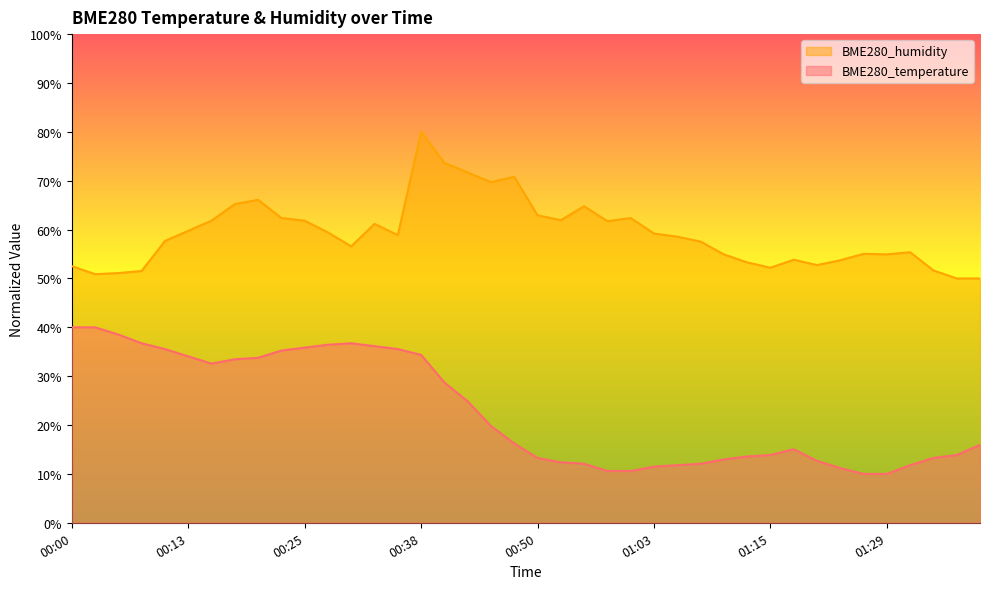

What is the label of the 25th point from the left?

01:00